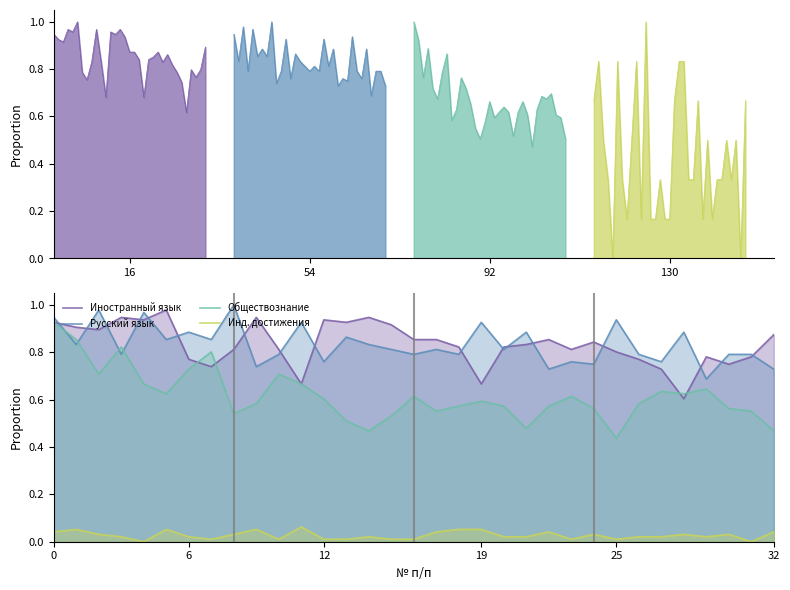

Is the value of Обществознание at 7 greater than the value of Иностранный язык at 16?

No